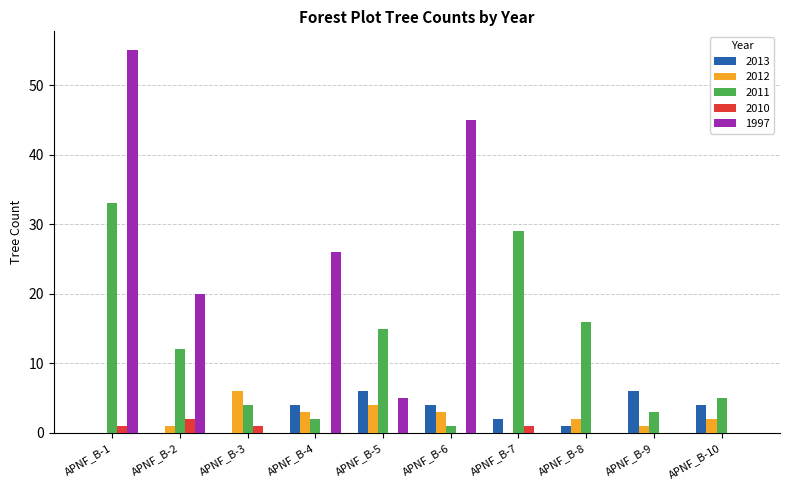

What is the sum of all 2010 values?

5